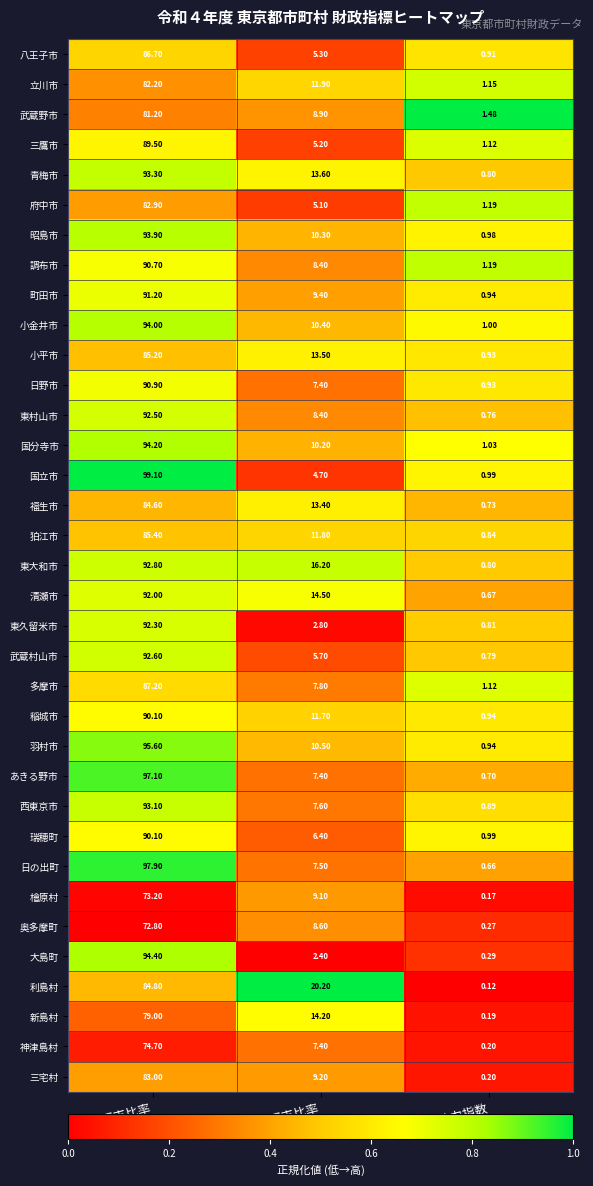

Rank the categories by 国分寺市 value from lowest to highest.

財政力指数, 実質収支比率, 経常収支比率